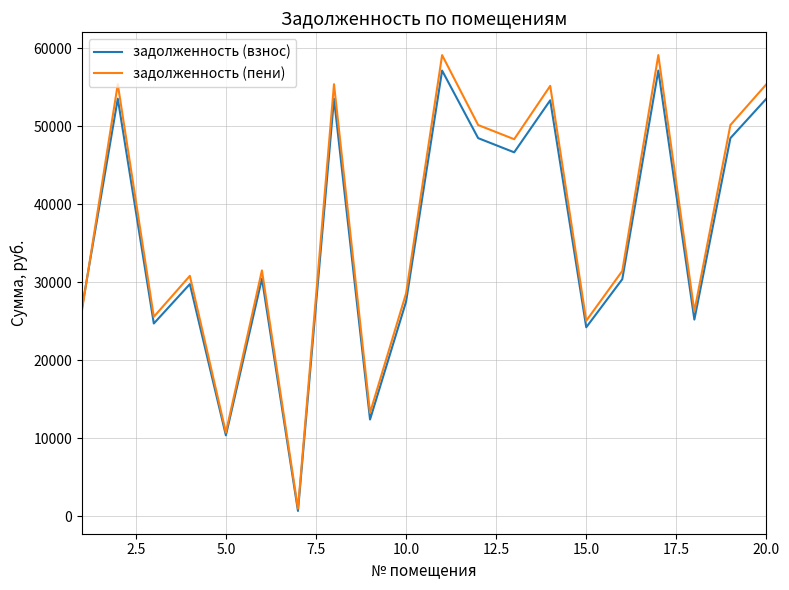

Which series has the widest spread of values?

задолженность (пени)